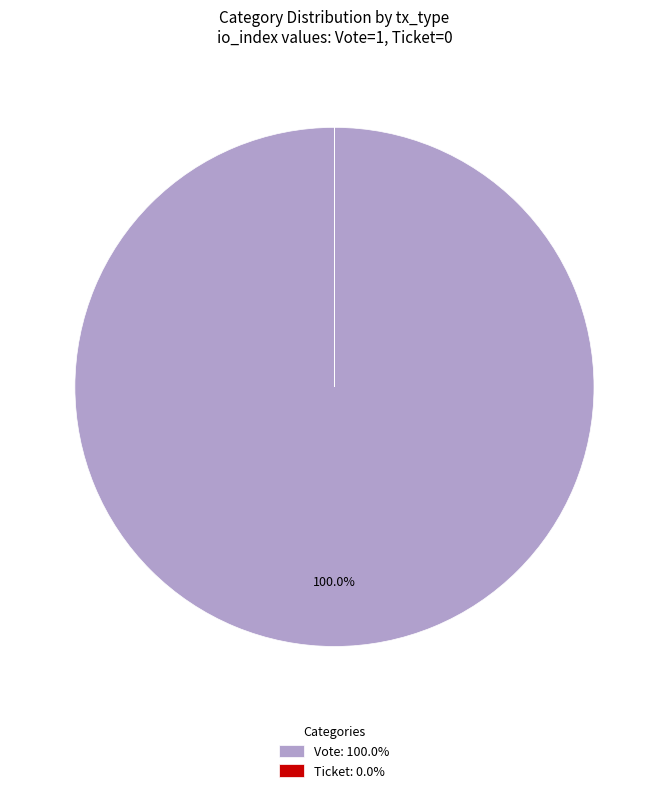

Does any single category account for the majority?

Yes